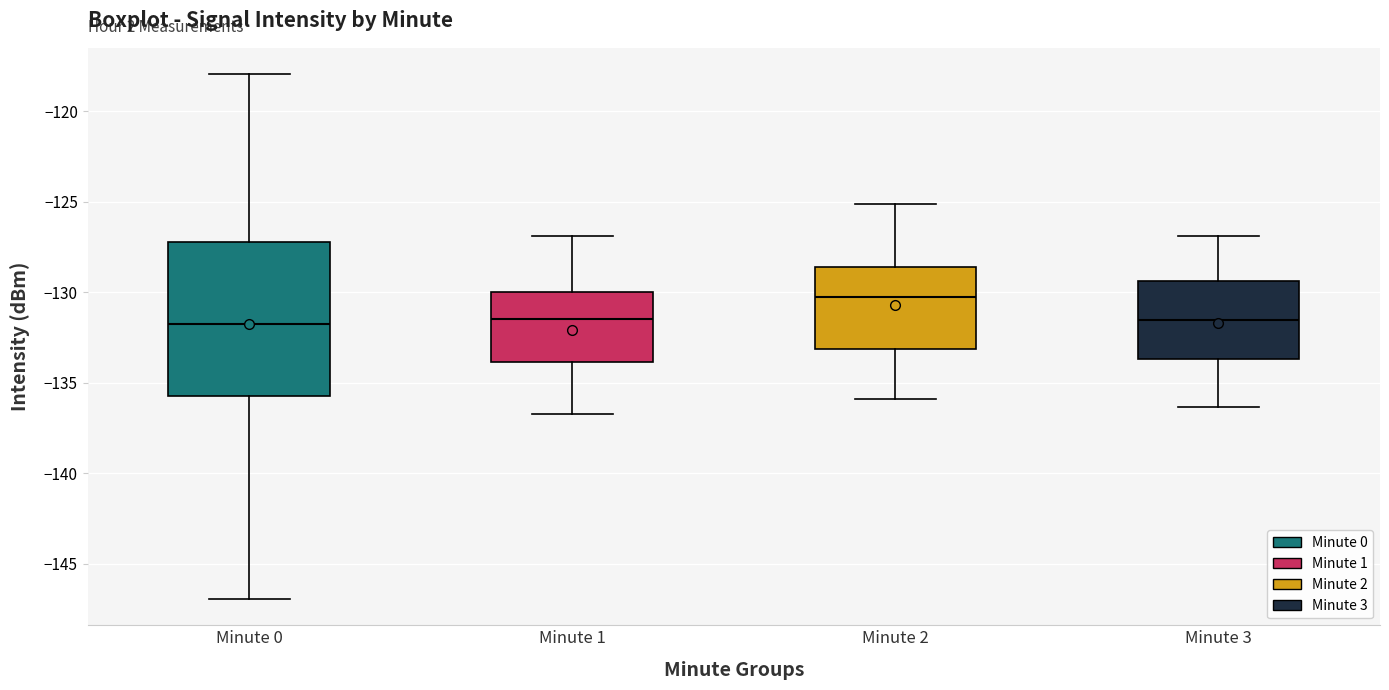

Reading left to right, transcribe this box plot: for each box, give where its median line is, the range the box spans, and where its two whiskers end, as read against the y-axis. The values are not printed on the chart, so give them approximately, as read against the axis.

Minute 0: median -132.0, box -135.5 to -127.5, whiskers -147.0 to -118.0
Minute 1: median -131.5, box -134.0 to -130.0, whiskers -136.5 to -127.0
Minute 2: median -130.5, box -133.0 to -128.5, whiskers -136.0 to -125.0
Minute 3: median -131.5, box -133.5 to -129.5, whiskers -136.5 to -127.0